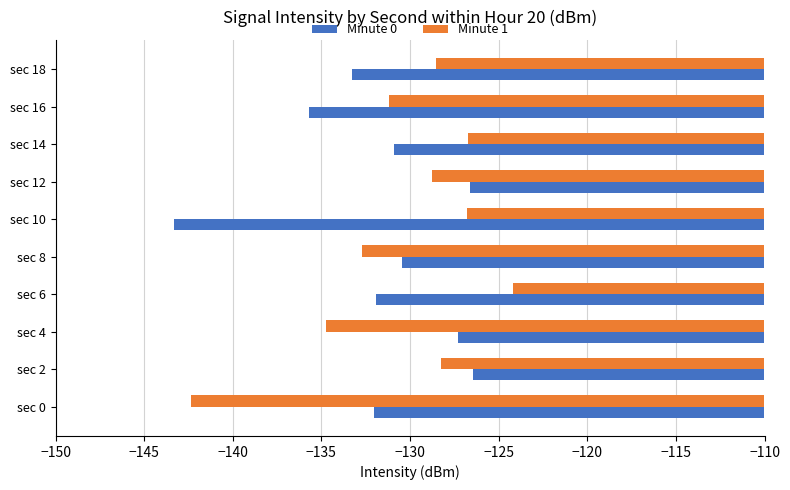

Between sec 6 and sec 14, which series saw the biggest shift?

Minute 1